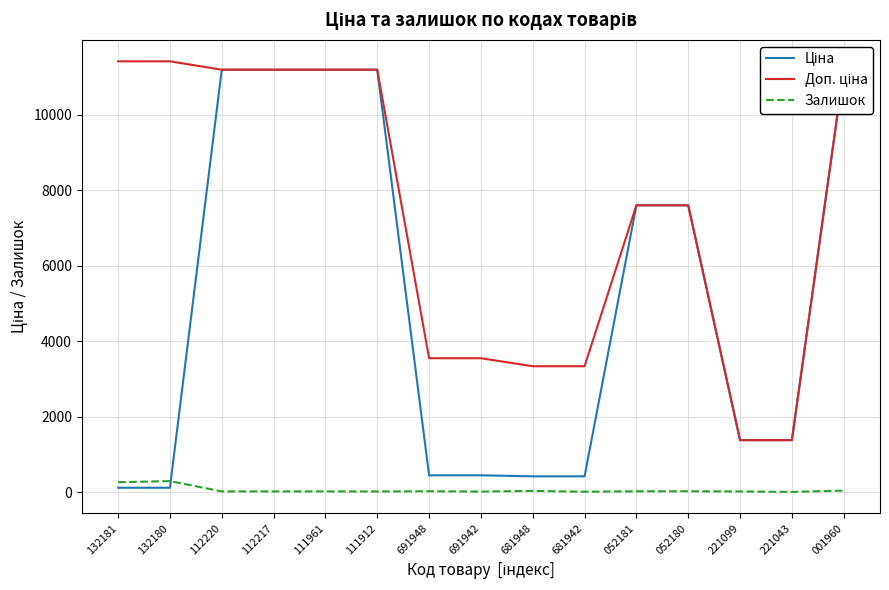

What is the total value across all series at 681942?

3759.0